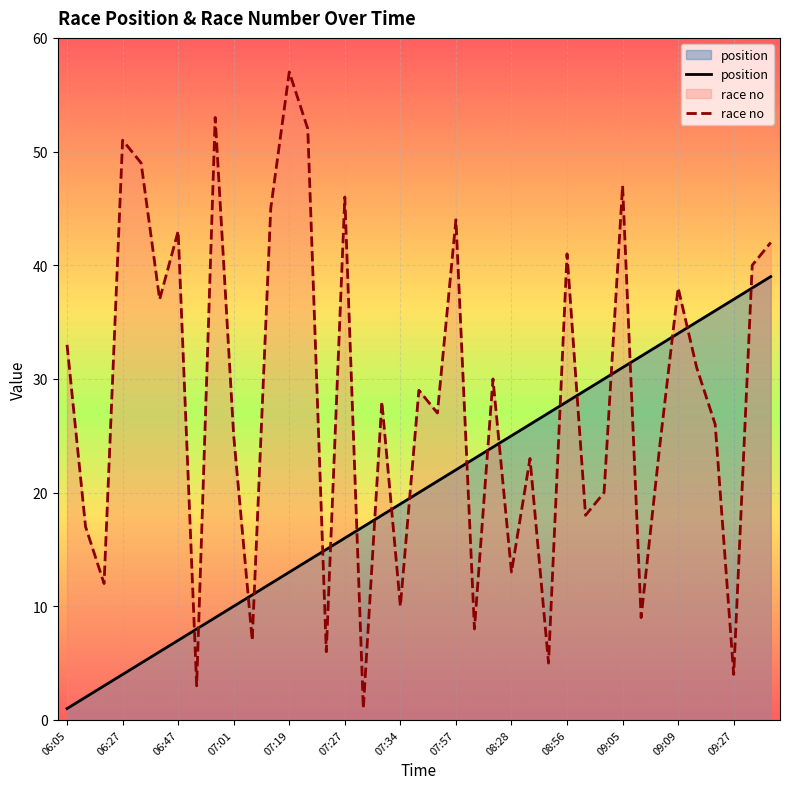

Rank the series at 07:01 from lowest to highest value.

position, race no